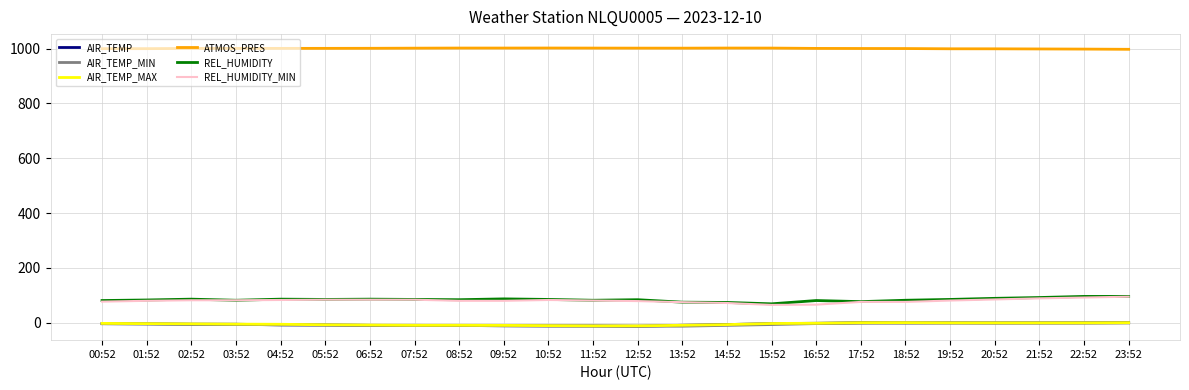

What is the highest value of the ATMOS_PRES series?

1002.1